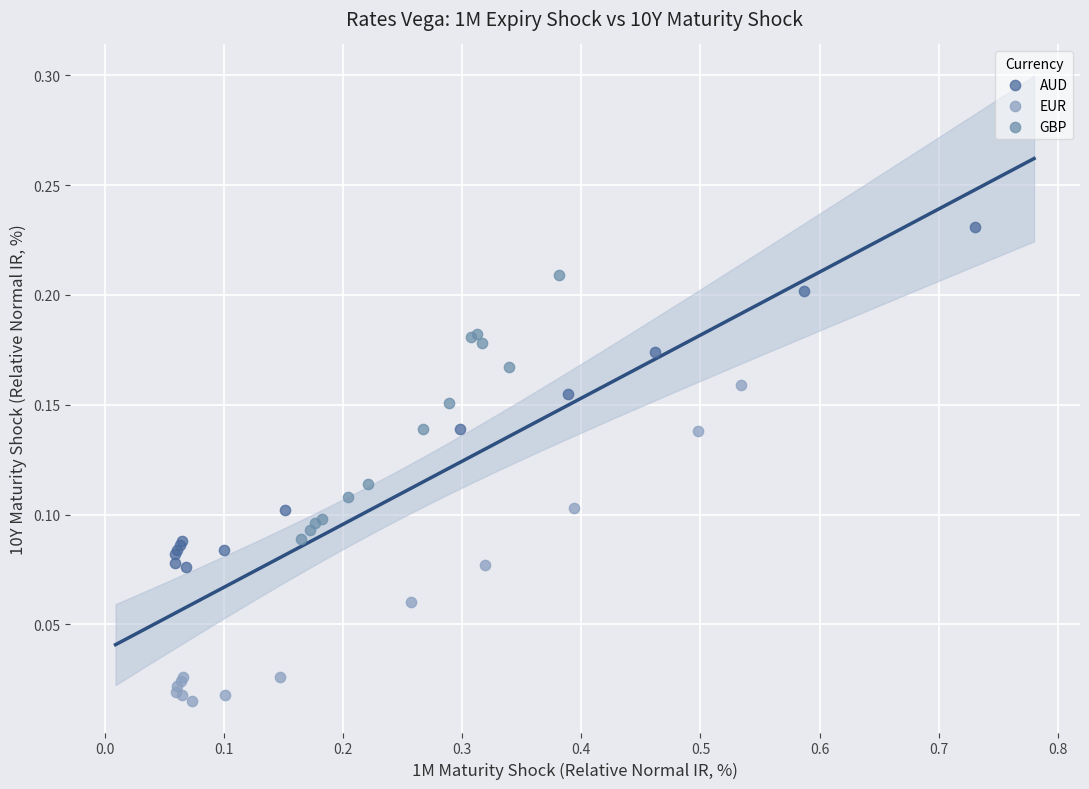

What are all the series names shown in the legend?

AUD, EUR, GBP